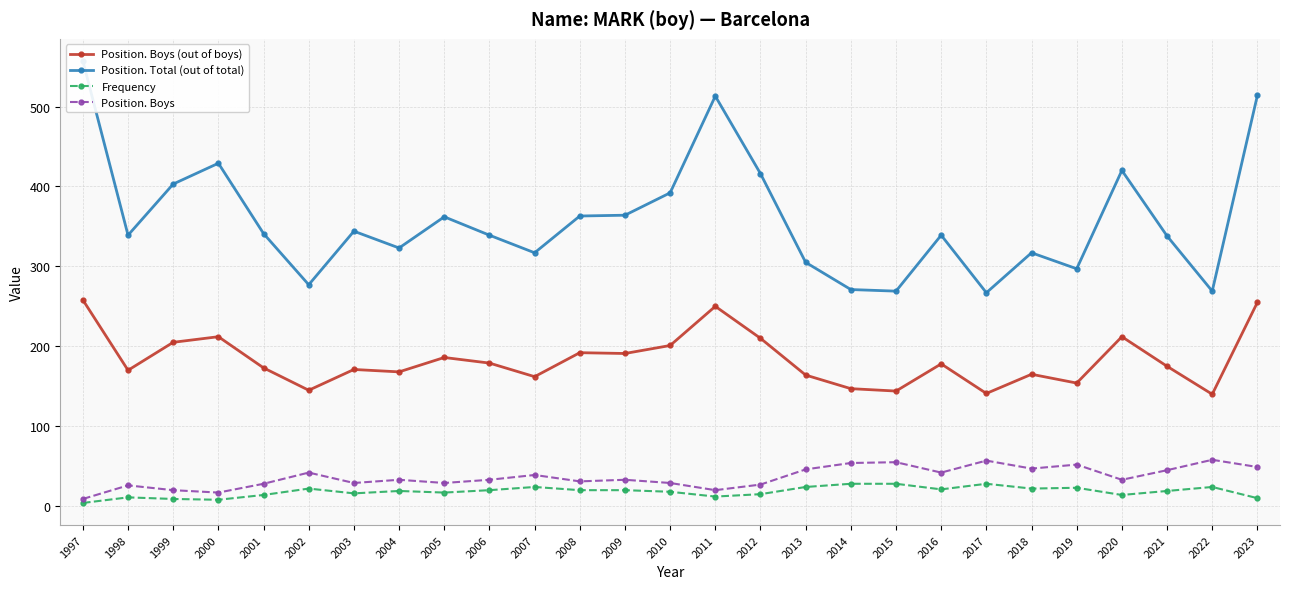

At which category does the chart reach its peak across all series?

1997